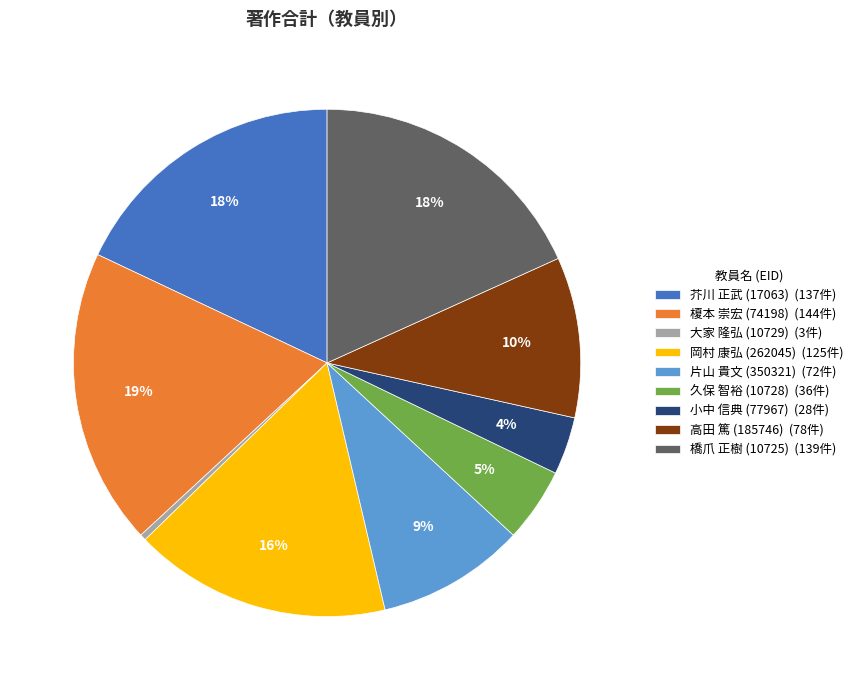

Do 高田 篤 (185746) (78件) and 小中 信典 (77967) (28件) together represent more than half of the pie?

No